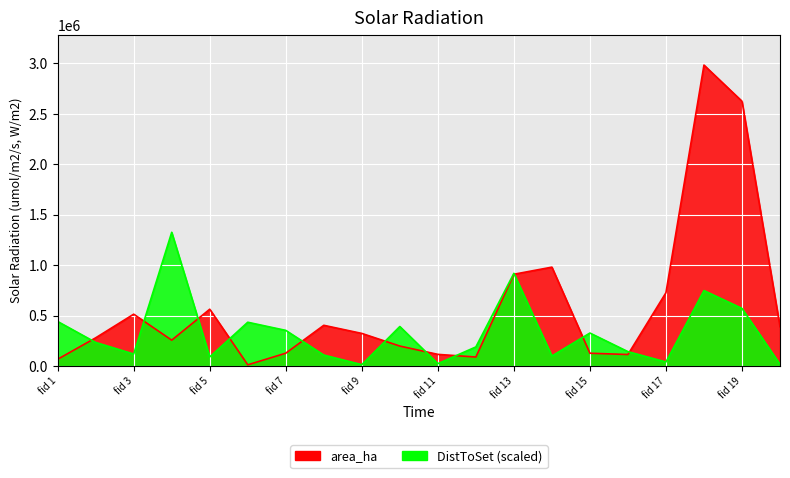

At which category does area_ha reach its first local valley?

4